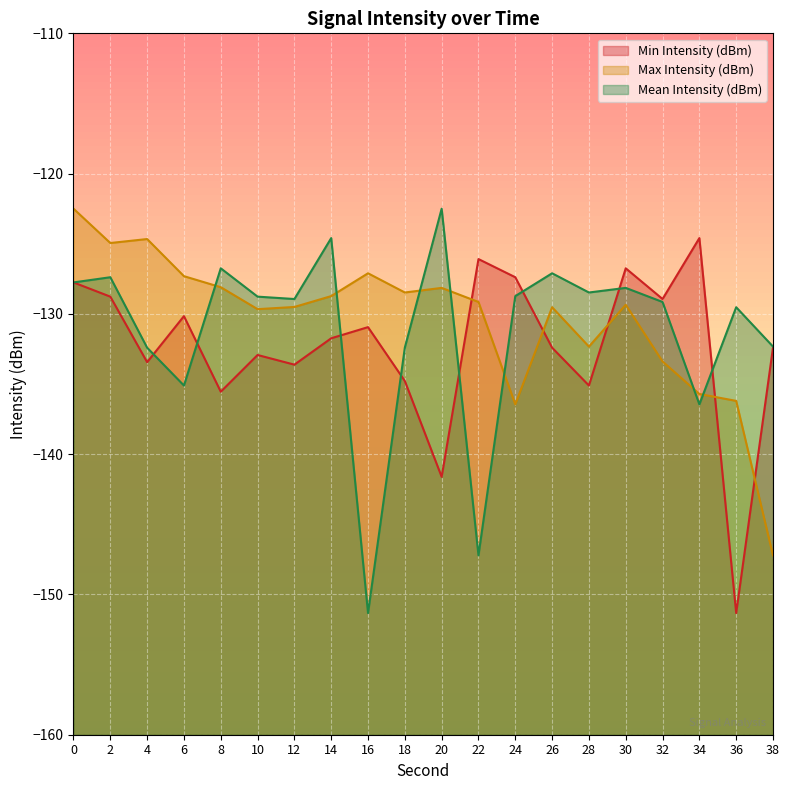

What is the value of the Mean Intensity (dBm) point at the 5th from the left?

-126.8